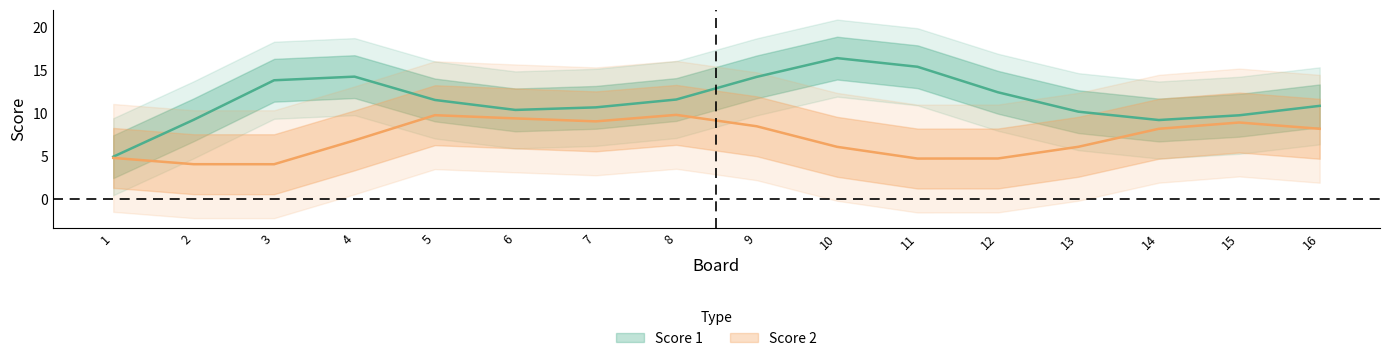

What is the average value of the Score 1 series?

12